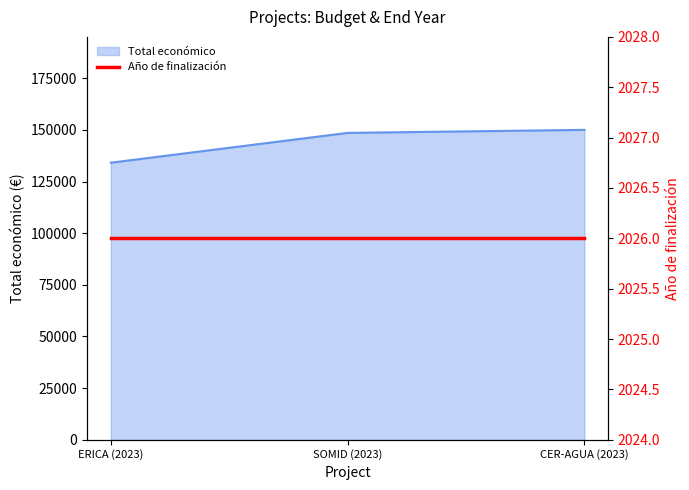

What is the minimum value shown in the chart?

134112